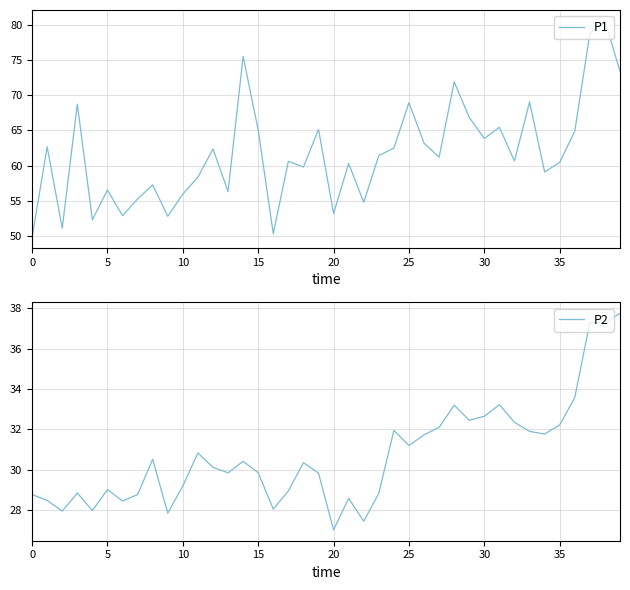

True or false: P2 has a value of 32.6 at 30.

True